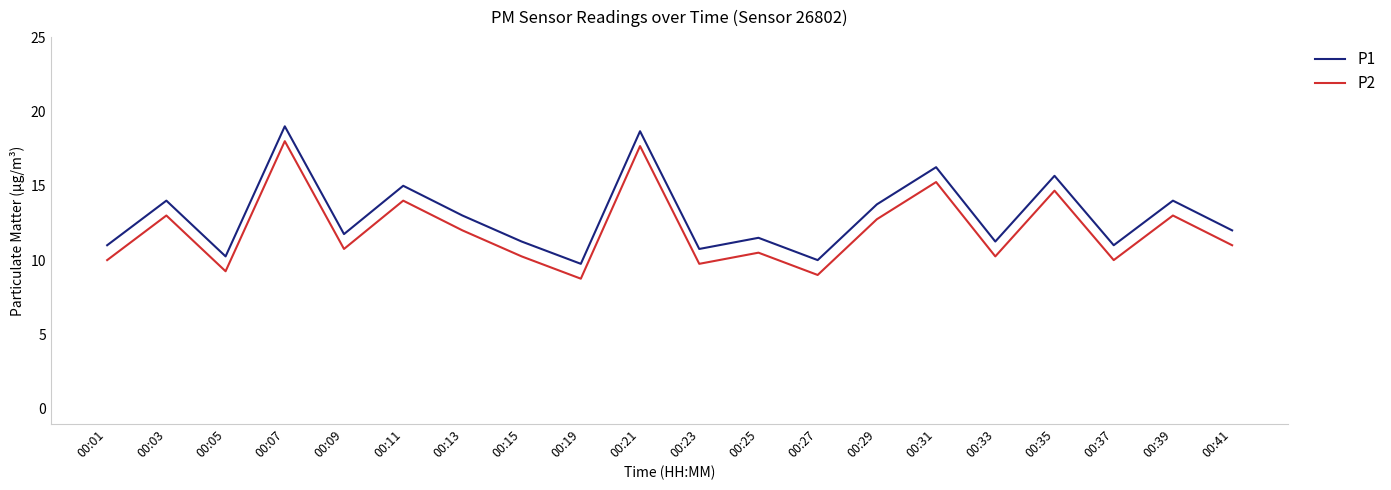

Is the value of P2 at 00:27 greater than the value of P1 at 00:21?

No